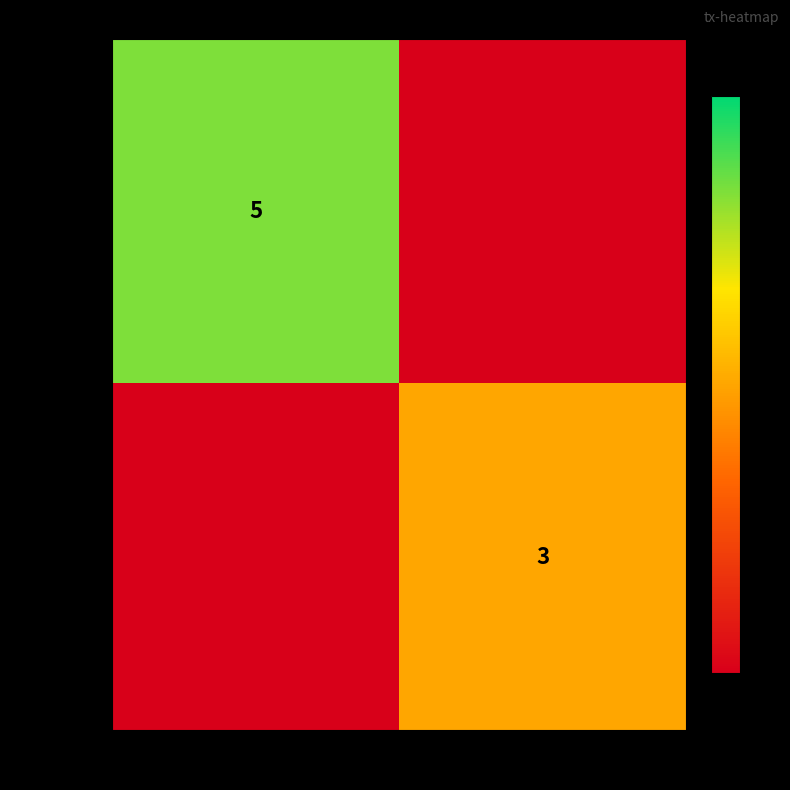

At which category does the chart reach its minimum across all series?

1